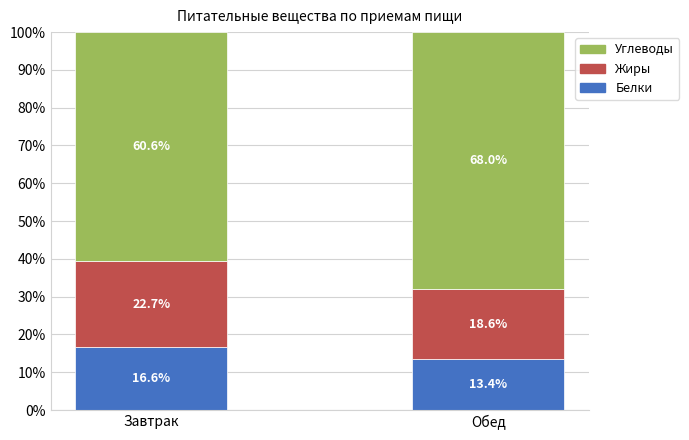

What is the total value across all series at Обед?

100.0